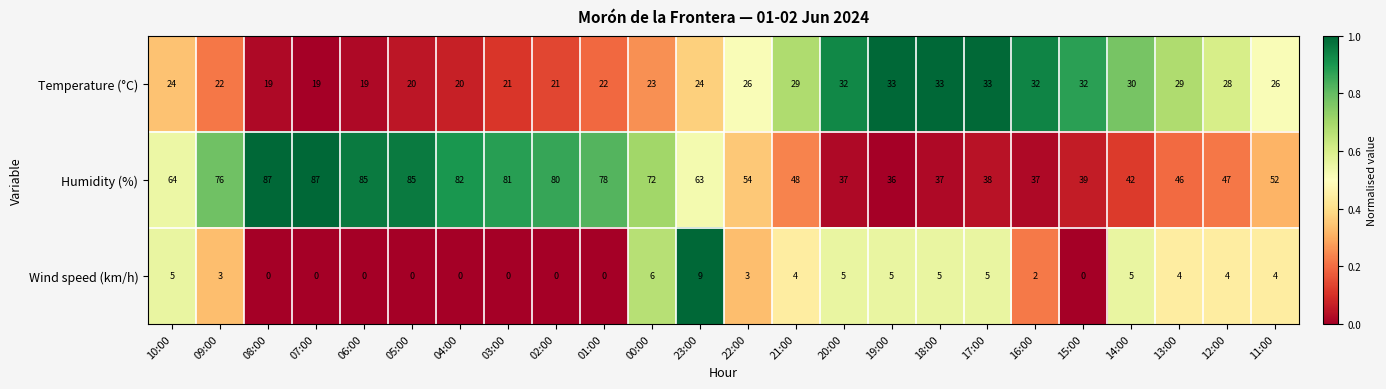

How many data points does each series have?

24